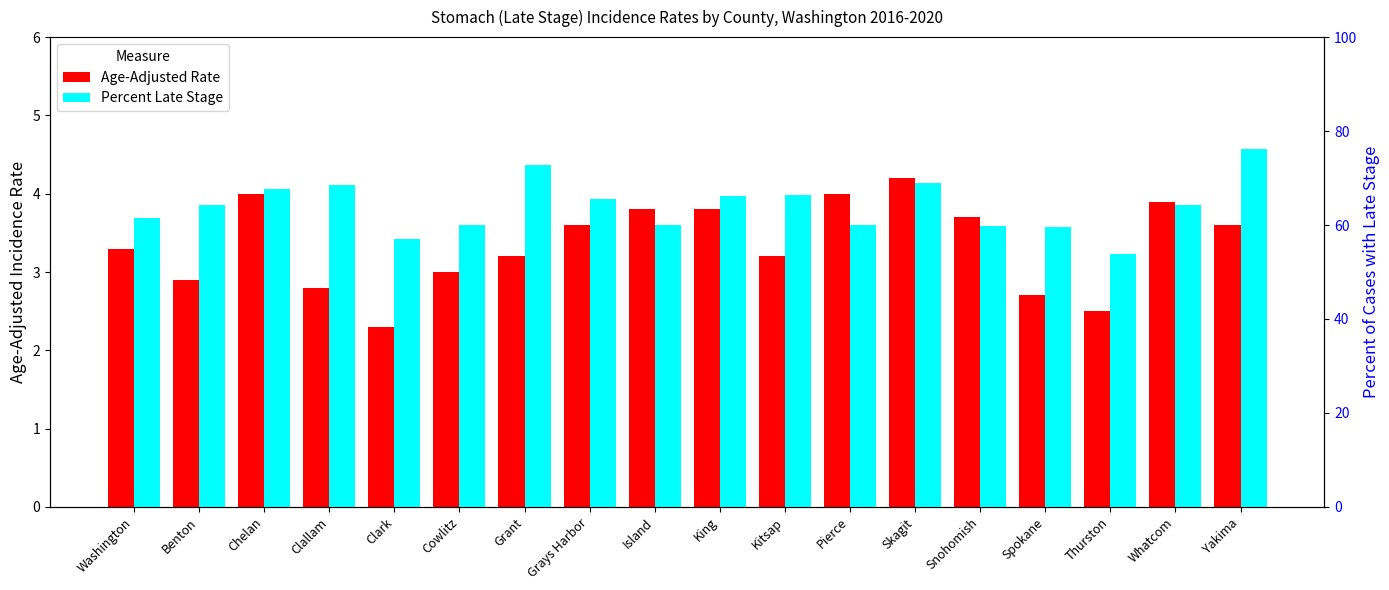

Rank the series by their maximum value, from lowest to highest.

Age-Adjusted Rate, Percent Late Stage